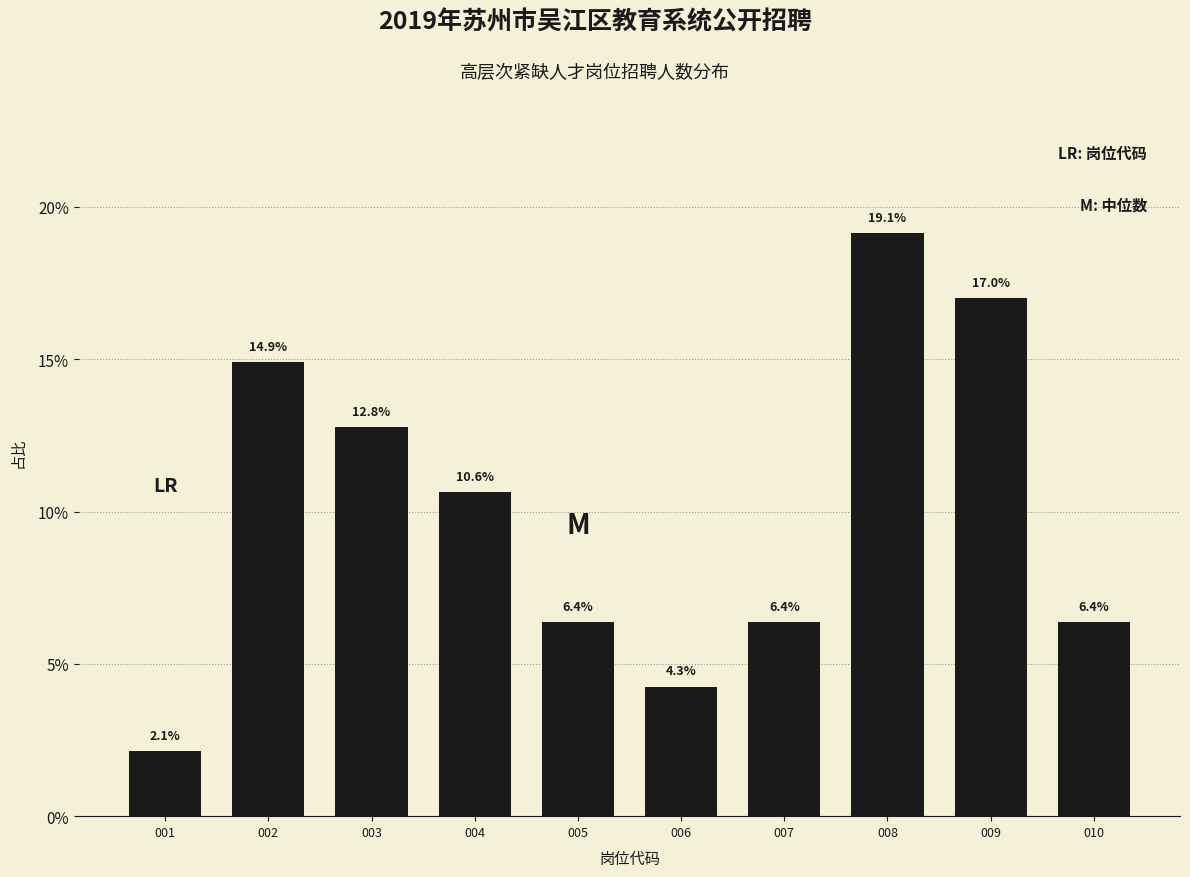

Reading right to left, transcribe all the data shown in this chart.

6.4	17.0	19.1	6.4	4.3	6.4	10.6	12.8	14.9	2.1